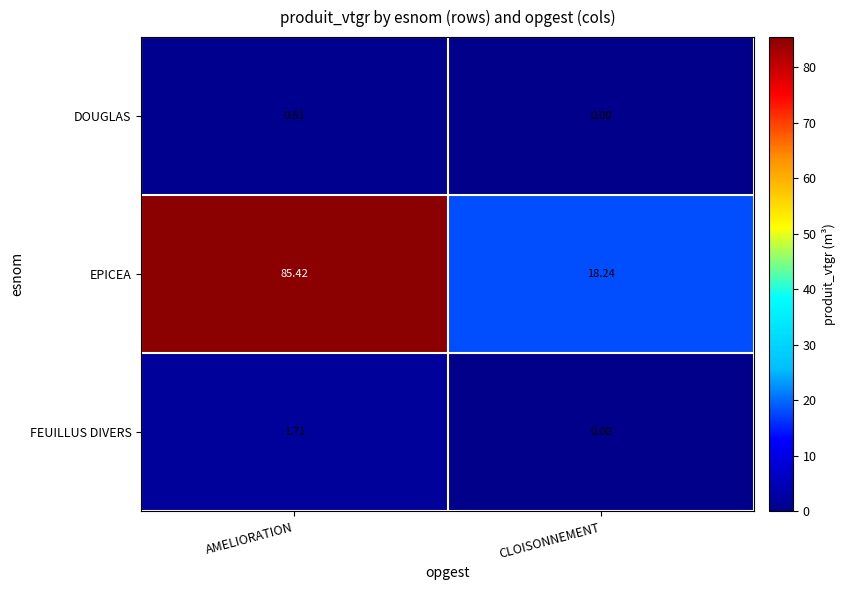

Where is EPICEA nearest to the value 51?

CLOISONNEMENT